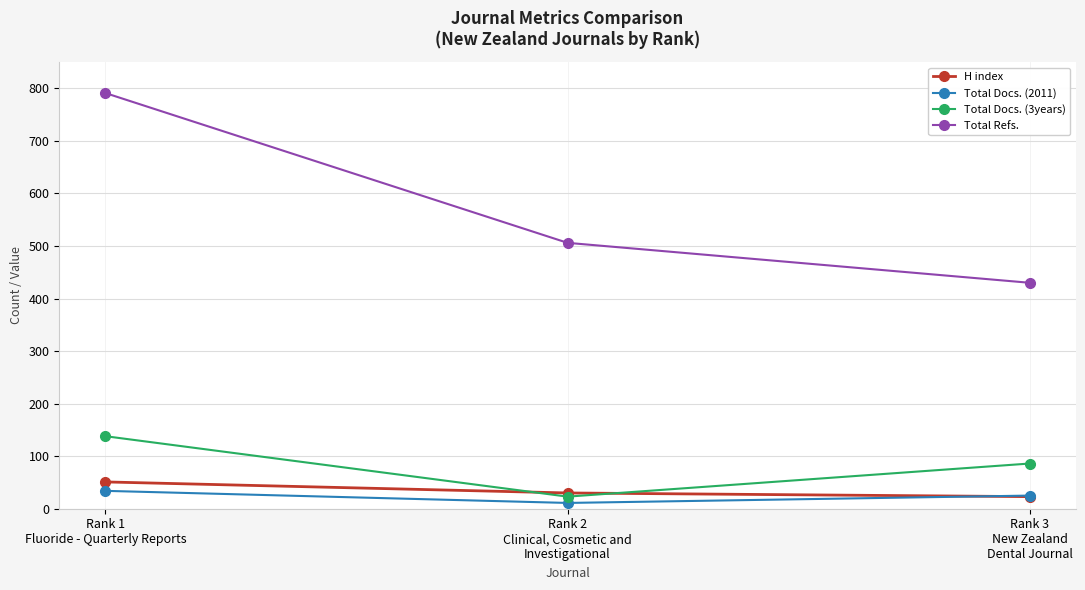

Is it true that Total Docs. (3years) equals 226 at Rank 1
Fluoride - Quarterly Reports?

False